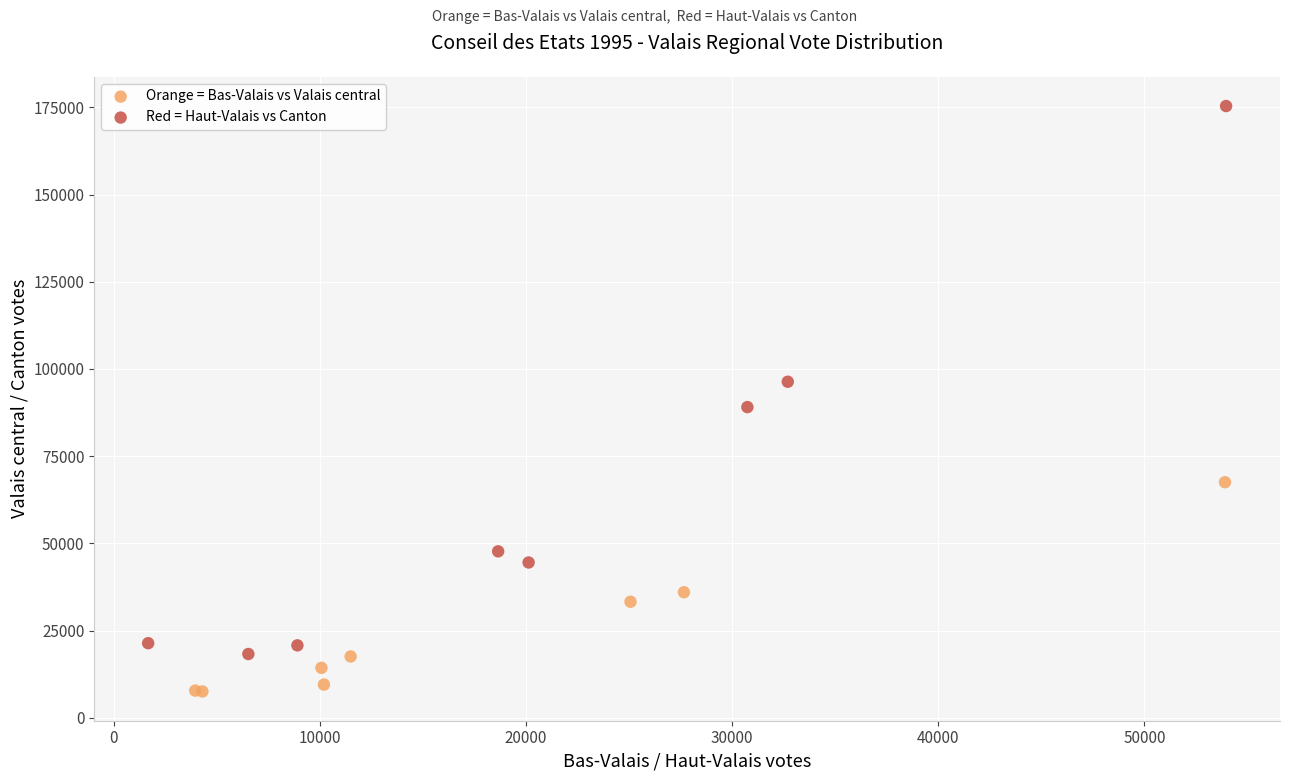

Which series has the largest Y range (max minus min)?

Red = Haut-Valais vs Canton